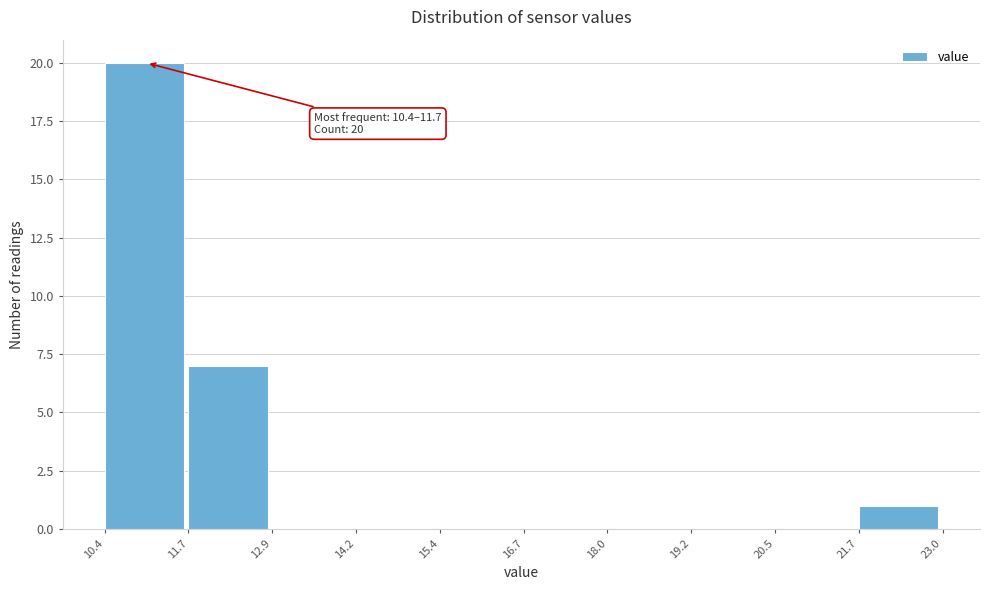

Which range on the x-axis has the tallest bar?

10.4 to 11.7